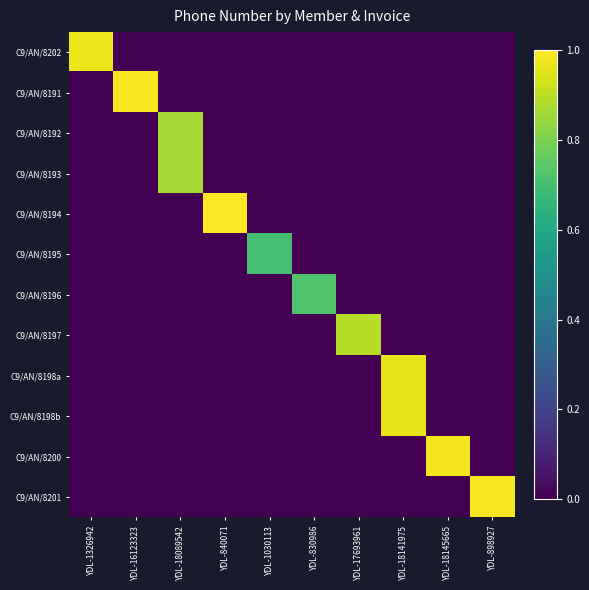

At YDL-18145665, list the series in order from largest to smallest.

C9/AN/8200, C9/AN/8202, C9/AN/8191, C9/AN/8192, C9/AN/8193, C9/AN/8194, C9/AN/8195, C9/AN/8196, C9/AN/8197, C9/AN/8198a, C9/AN/8198b, C9/AN/8201